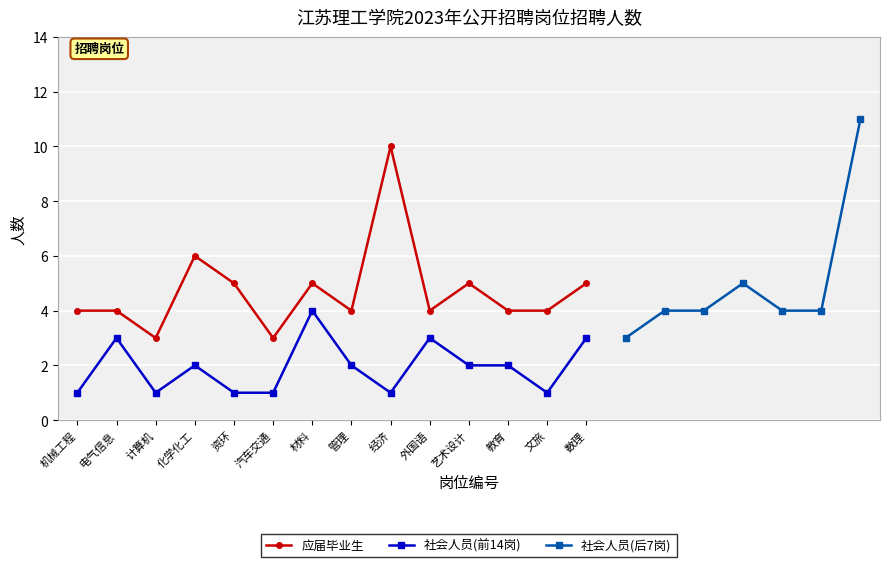

What position from the right is 计算机?

12